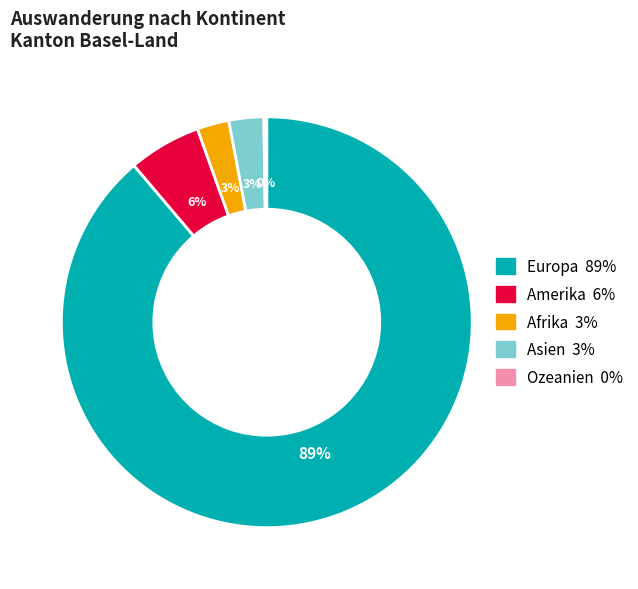

Which category has the biggest portion of the pie?

Europa